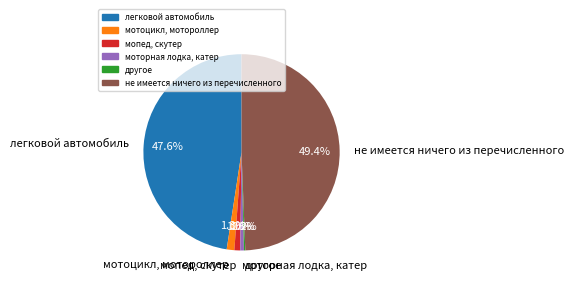

Which category has the biggest portion of the pie?

не имеется ничего из перечисленного